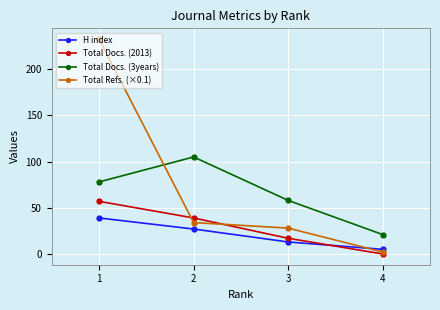

True or false: Total Refs. (×0.1) has a value of 2.1 at 4.

True